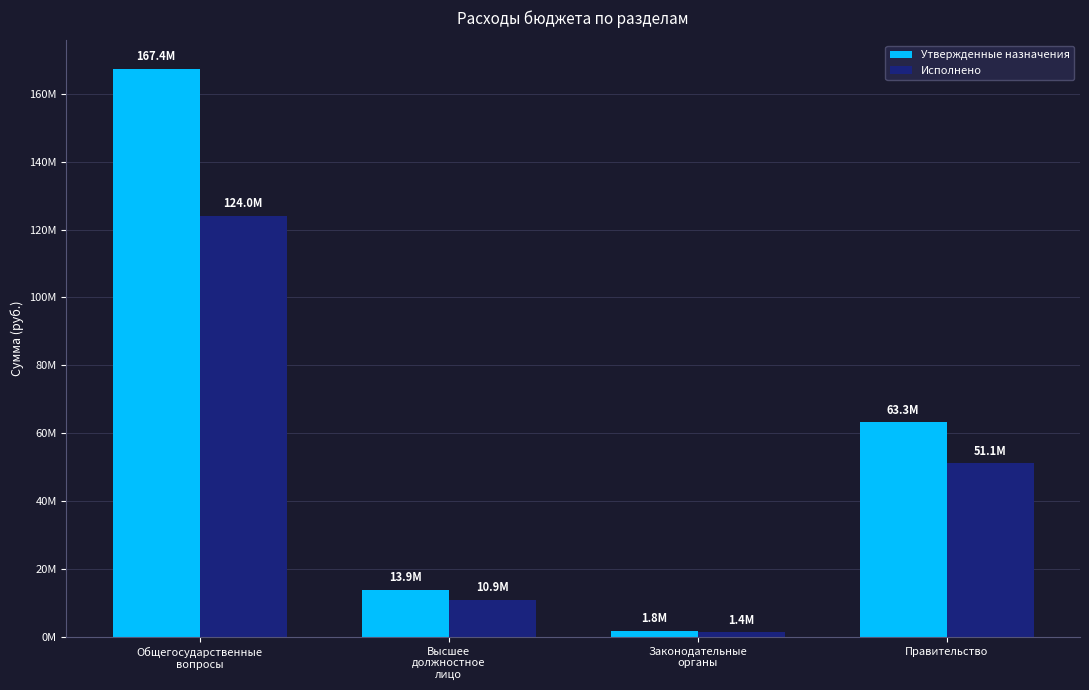

The Исполнено series shows 82594855.4 at Общегосударственные
вопросы. True or false?

False